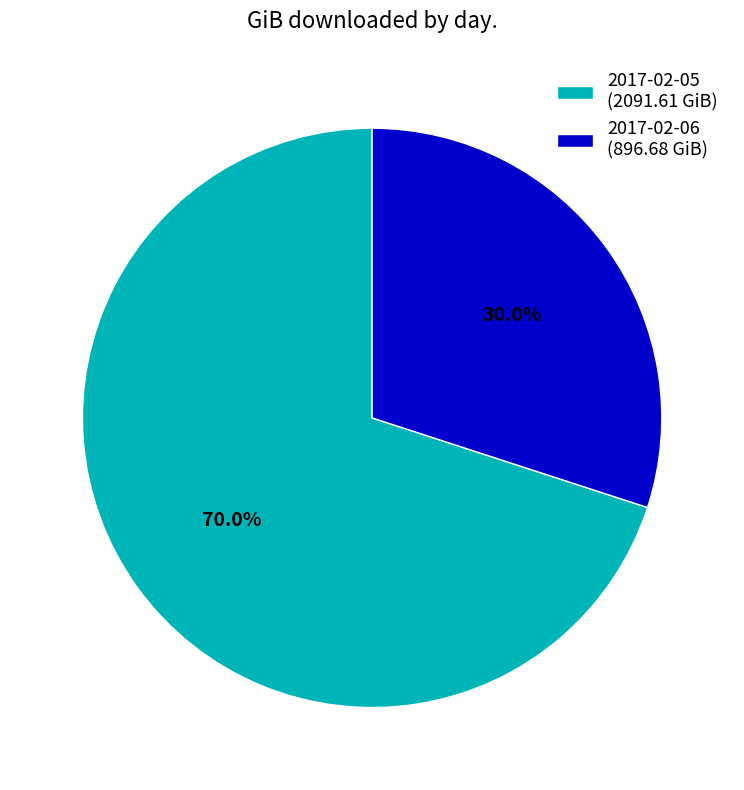

Combined, what portion of the pie is 2017-02-05 and 2017-02-06?

100.0%